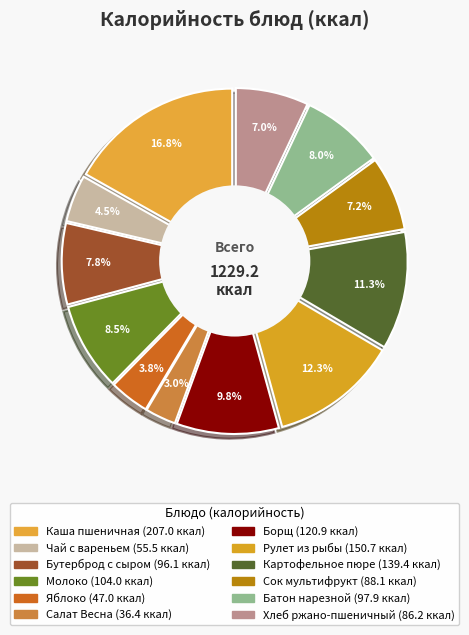

What is the ratio of the value at Картофельное пюре to the value at Батон нарезной?

1.4